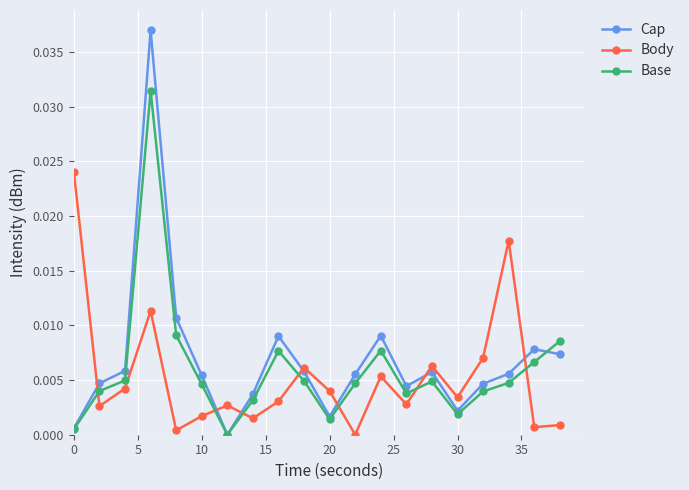

List the series in order of their peak value, highest first.

Cap, Base, Body